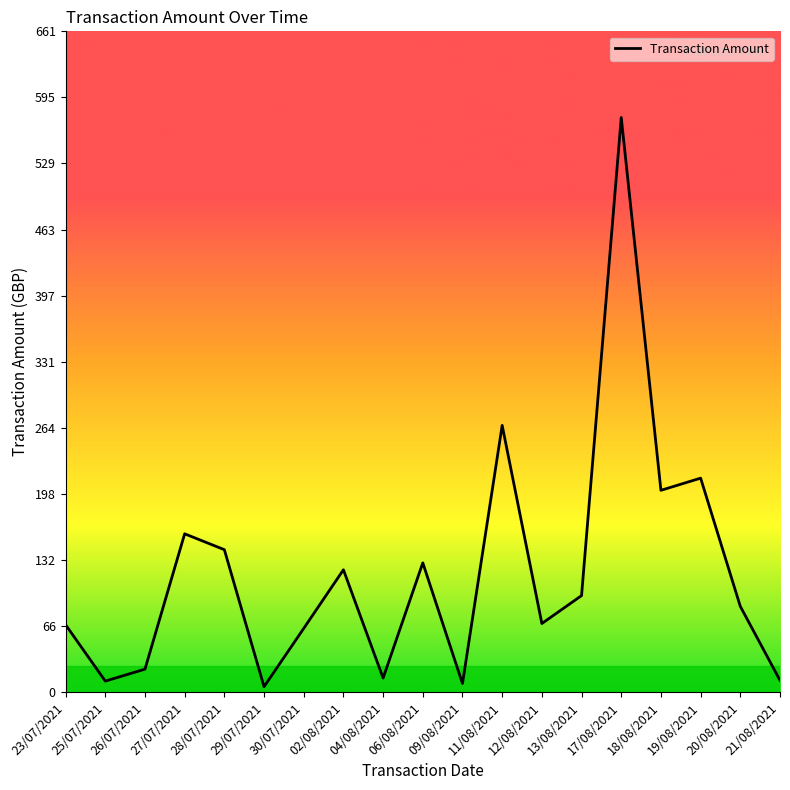

Where is the data nearest to the value 290?

11/08/2021